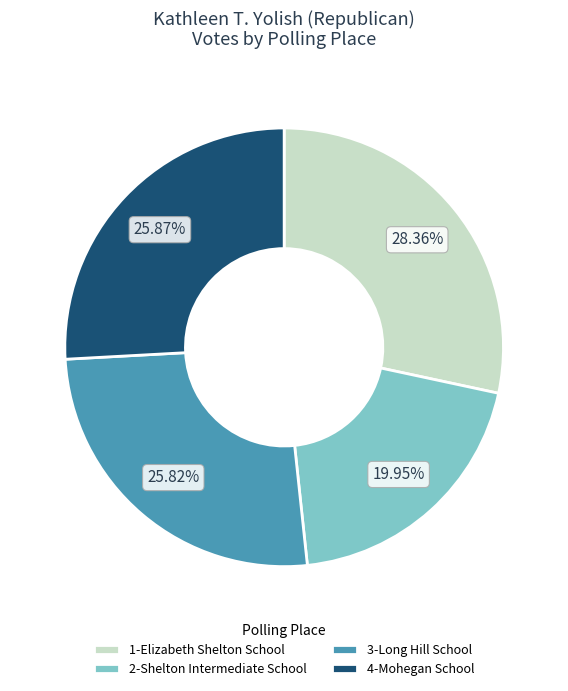

Count the number of slices in the pie.

4